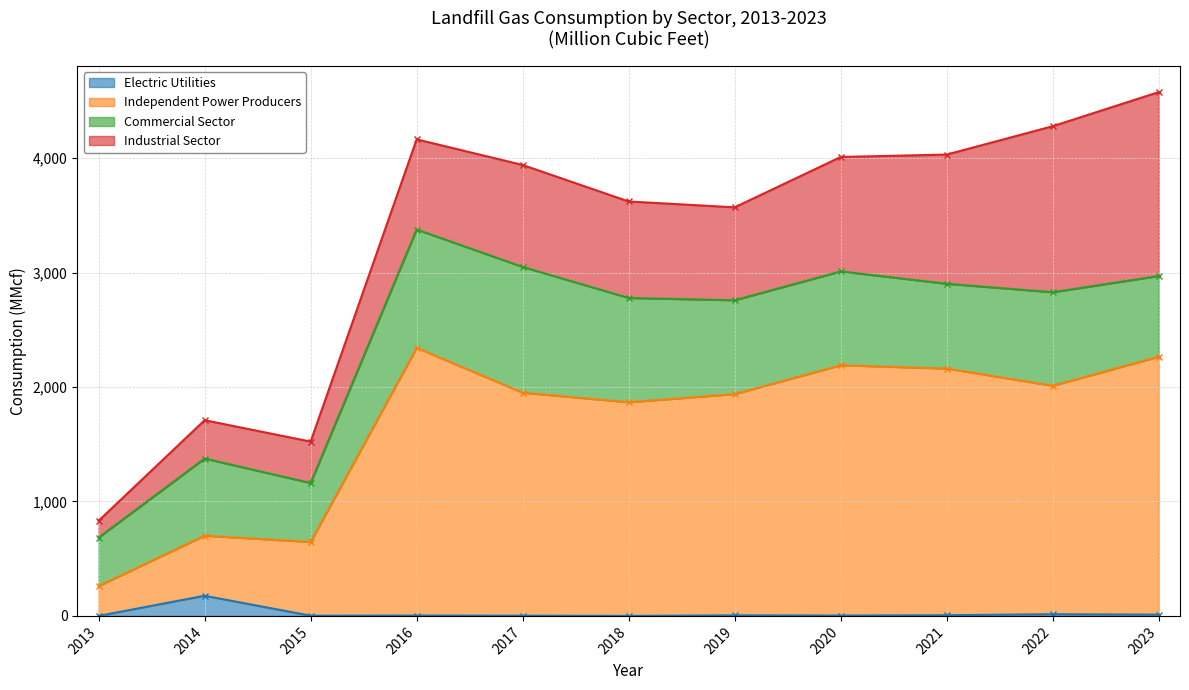

What is the sum of all Electric Utilities values?

223